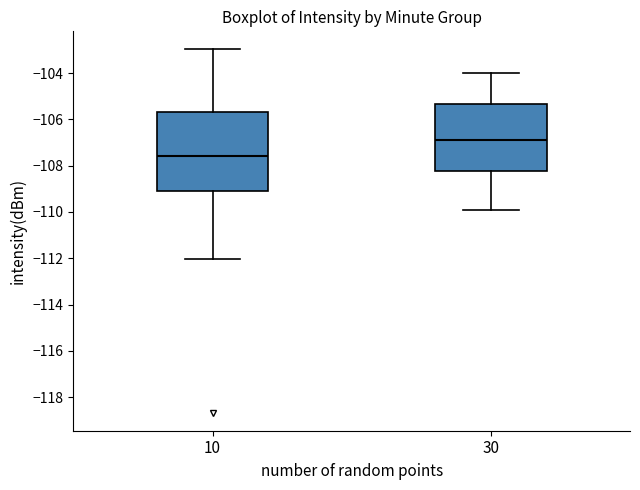

Comparing the boxes themselves (not the whiskers), which one is the tallest?

10